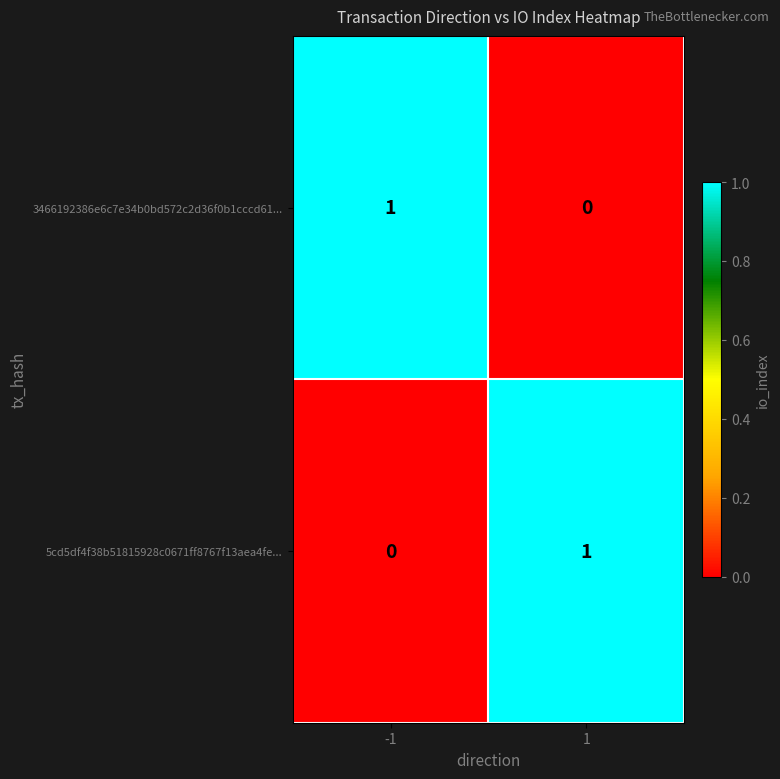

Is the value of 3466192386e6c7e34b0bd572c2d36f0b1cccd61... at -1 greater than the value of 5cd5df4f38b51815928c0671ff8767f13aea4fe... at -1?

Yes